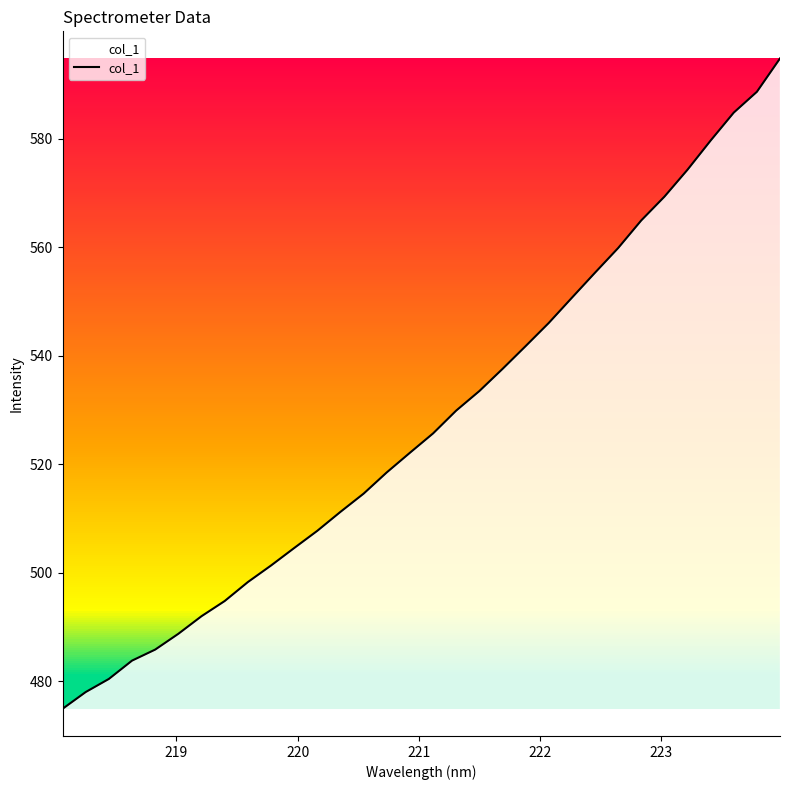

What is the maximum value shown in the chart?

594.8